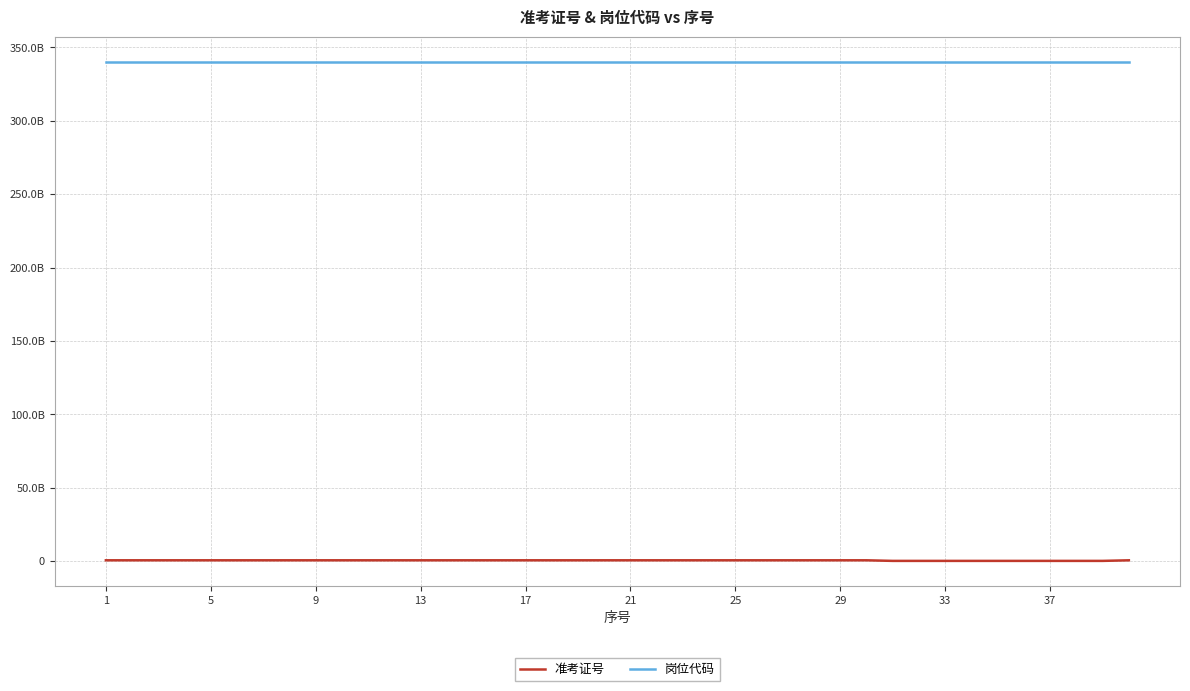

Reading left to right, extract all data points from this chart.

准考证号: 503023518	503023604	503023505	503023721	503023403	503022107	503022105	503022205	503022114	503022628	503022529	503022403	503023226	503023116	503023206	503023327	503023214	503024218	503023903	503024210	503024311	503022803	503022824	503022821	503022902	503022706	503025115	503025005	503025103	503025202	103021219	103020209	103018413	103018308	103018503	103007918	103007710	103007819	103007428	503024316
岗位代码: 340313001001	340313001001	340313001001	340313001001	340313001001	340313001002	340313001002	340313001002	340313001002	340313001003	340313001003	340313001003	340313001004	340313001004	340313001004	340313001004	340313001004	340313001005	340313001005	340313001005	340313001005	340313001006	340313001006	340313001006	340313001006	340313001006	340313001007	340313001007	340313001007	340313001007	340313001010	340313001010	340313001010	340313001010	340313001010	340313001011	340313001011	340313001011	340313001011	340313002001